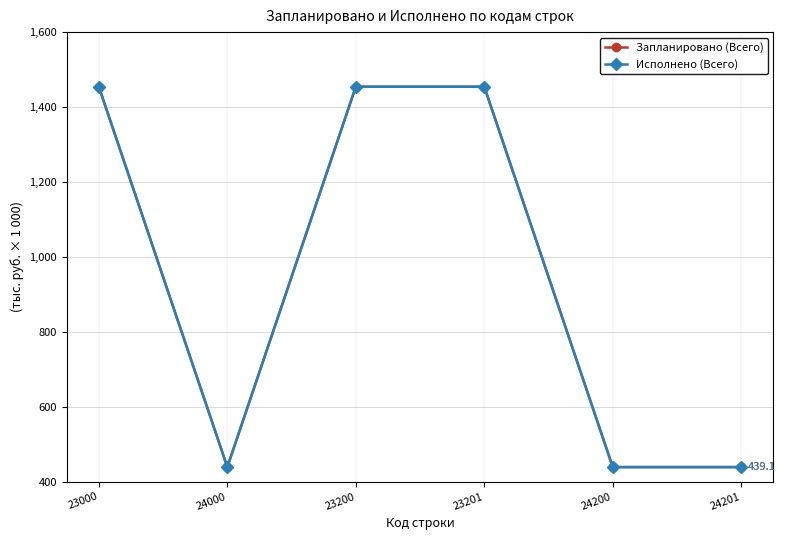

Is the value of Запланировано (Всего) at 23200 greater than the value of Исполнено (Всего) at 24000?

Yes